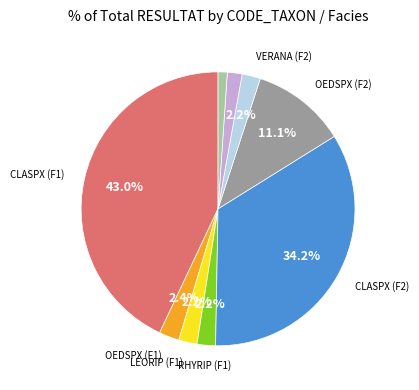

Is there any slice that represents more than half of the pie?

No